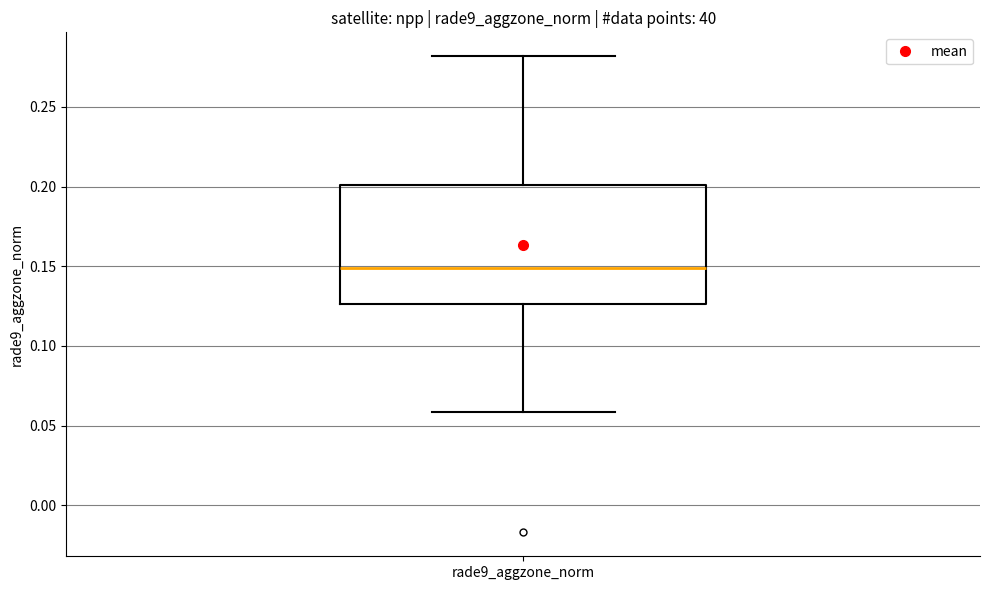

Read this box plot against the y-axis: the position of the median line, the range covered by the box, and the ends of both whiskers. The values are not printed on the chart, so give them approximately, as read against the axis.

median 0.150, box 0.125 to 0.200, whiskers 0.060 to 0.280